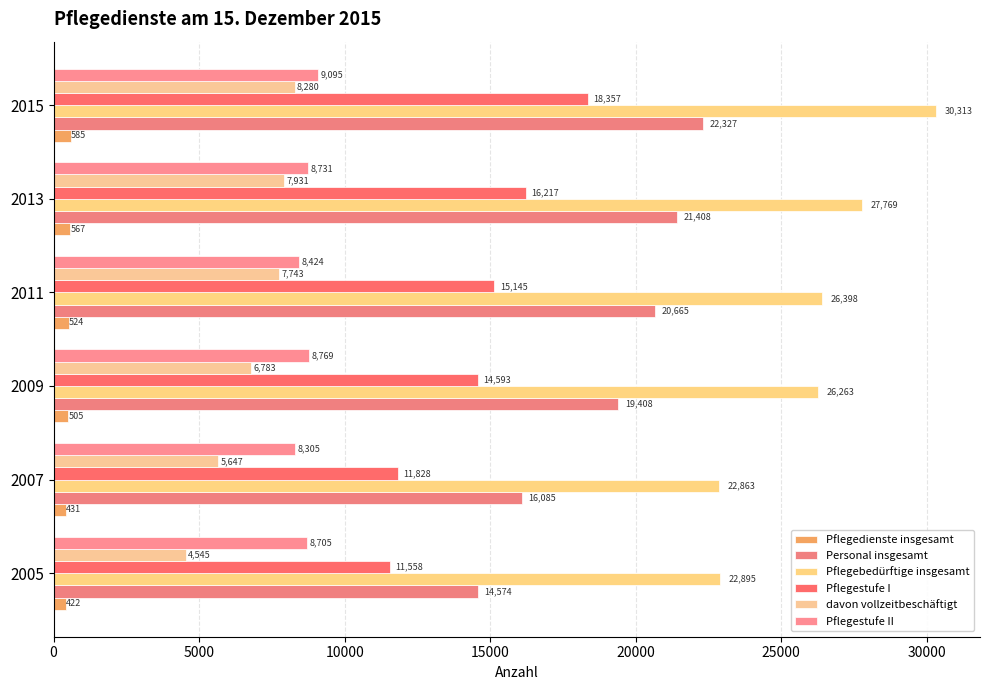

Rank the categories by Personal insgesamt value from lowest to highest.

2005, 2007, 2009, 2011, 2013, 2015